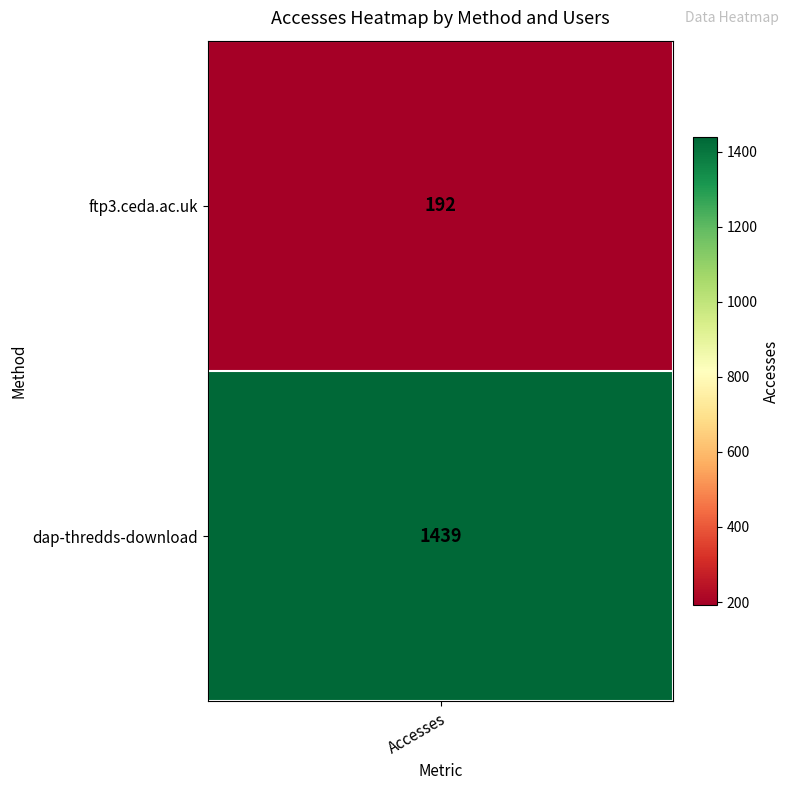

What is the ratio of the value at dap-thredds-download to the value at ftp3.ceda.ac.uk?

7.5